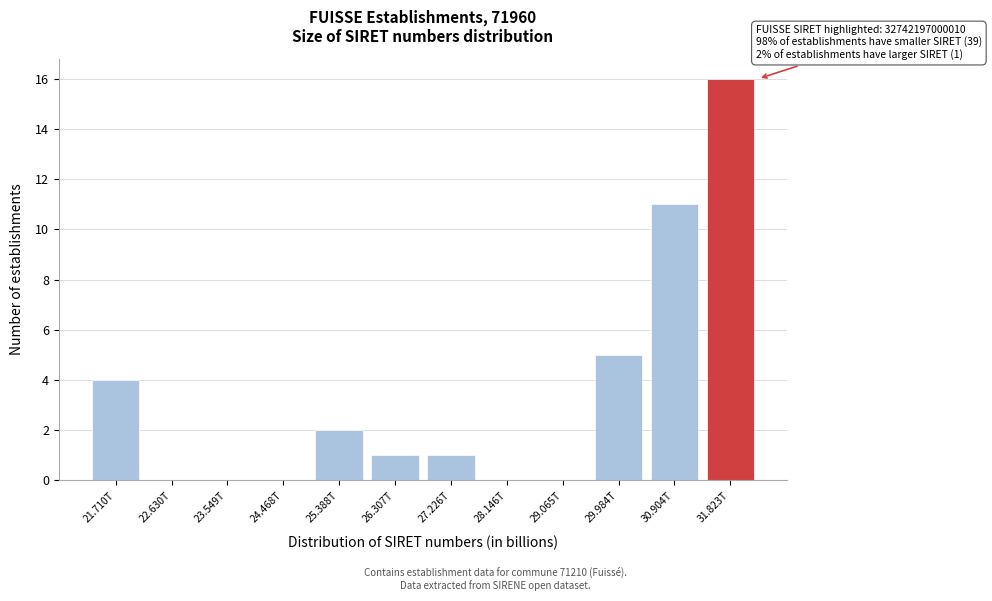

What is the sum of all values?

40